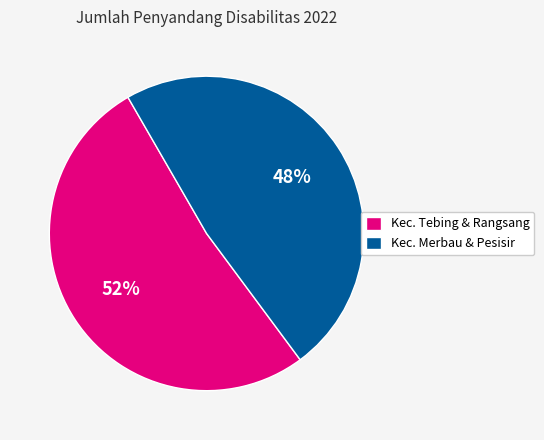

Rank the categories by value from highest to lowest.

Kec. Tebing & Rangsang, Kec. Merbau & Pesisir